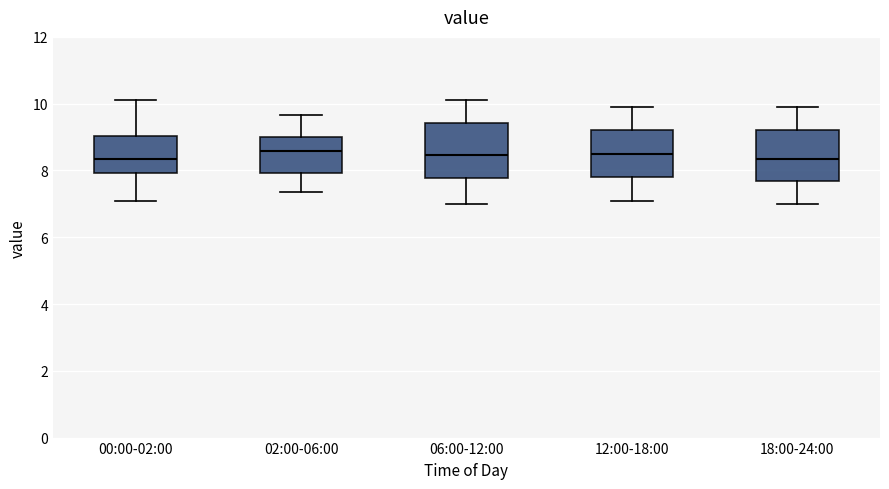

Where is the lower edge of the box for 00:00-02:00 on the y-axis? The values are not printed on the chart, so give them approximately, as read against the axis.

8.0